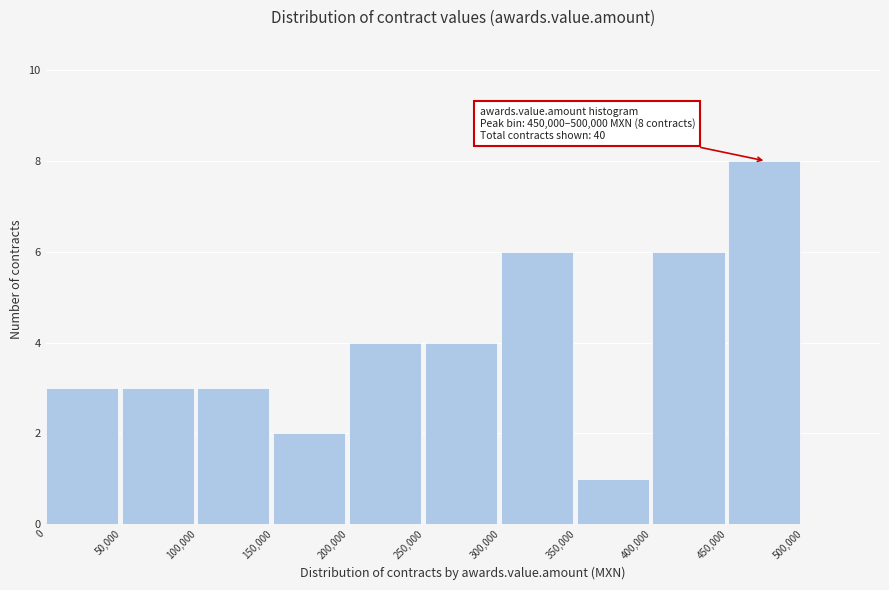

Over which range of the x-axis is the bar tallest?

450000 to 500000